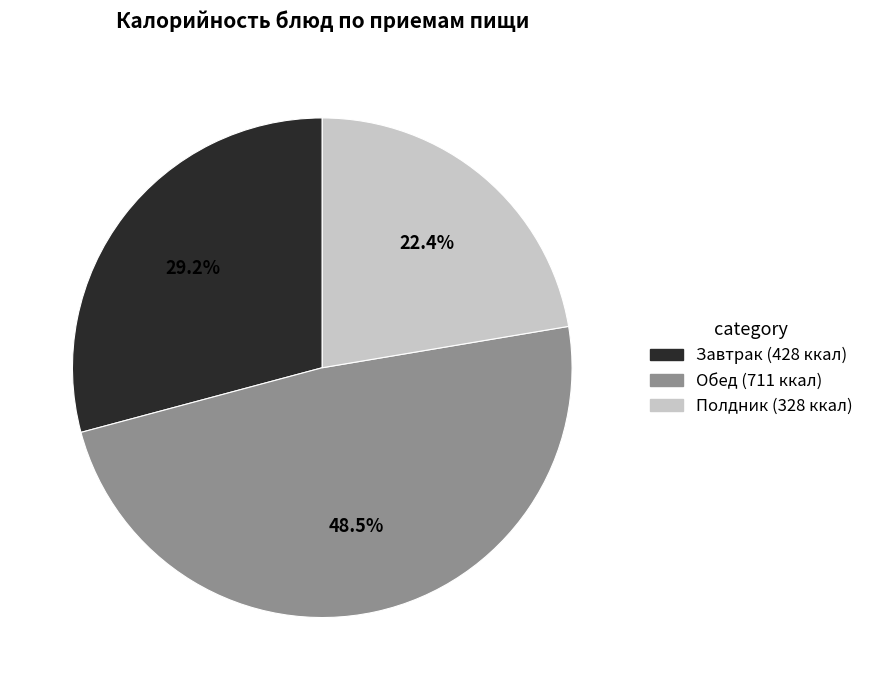

To the nearest percent, what is the difference between the largest and smallest slice percentages?

26%